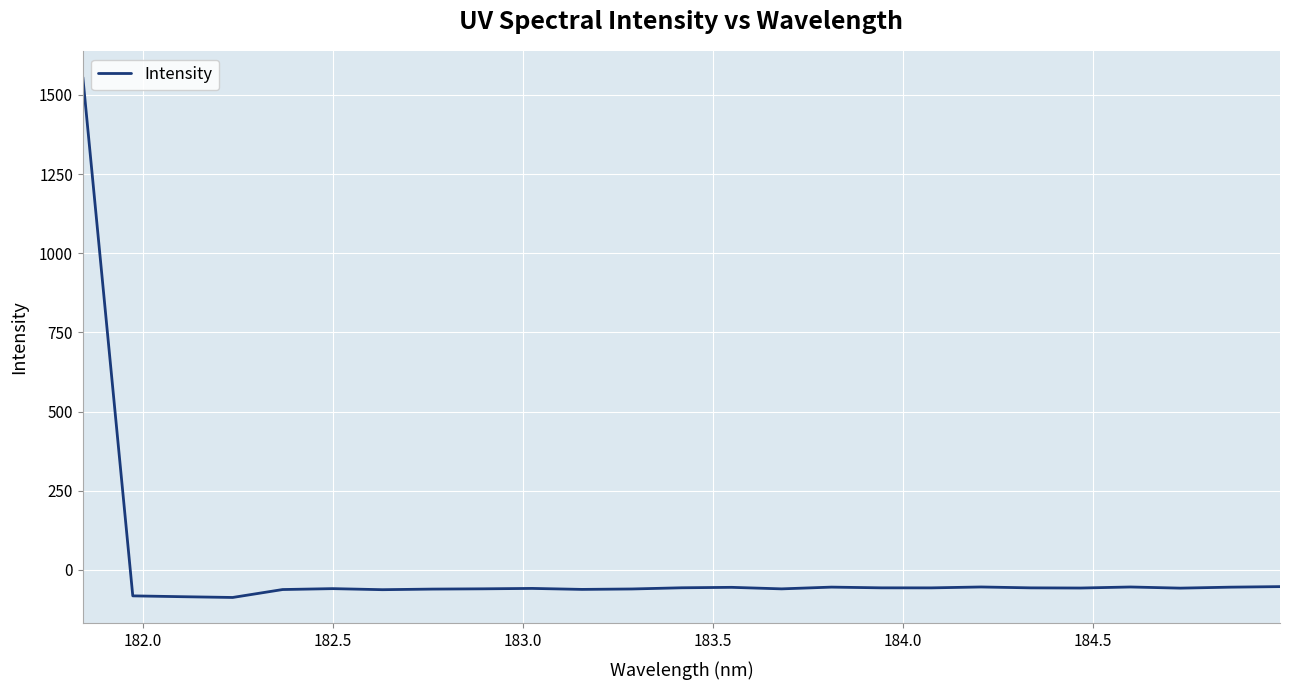

What is the greatest value displayed?

1555.9